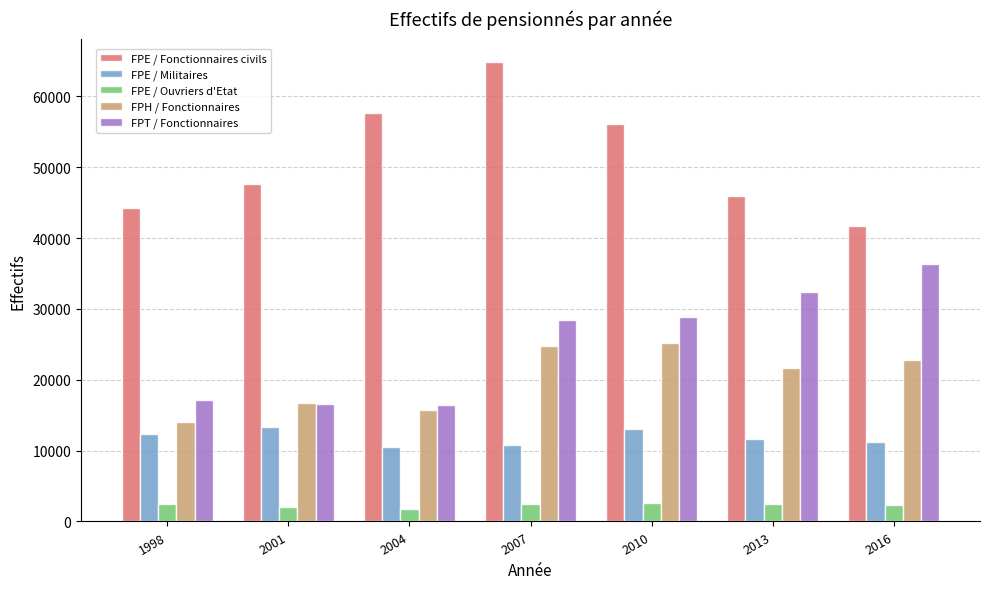

How many data points in FPT / Fonctionnaires are less than 28377?

3